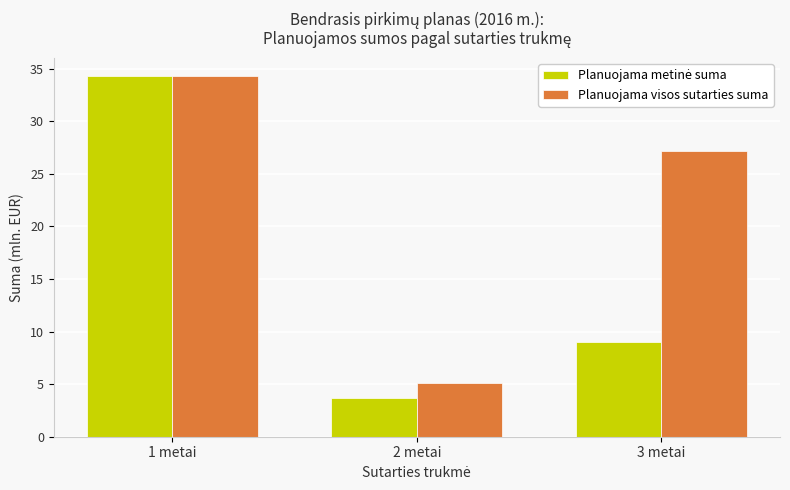

At which category is the sum across all series the highest?

1 metai